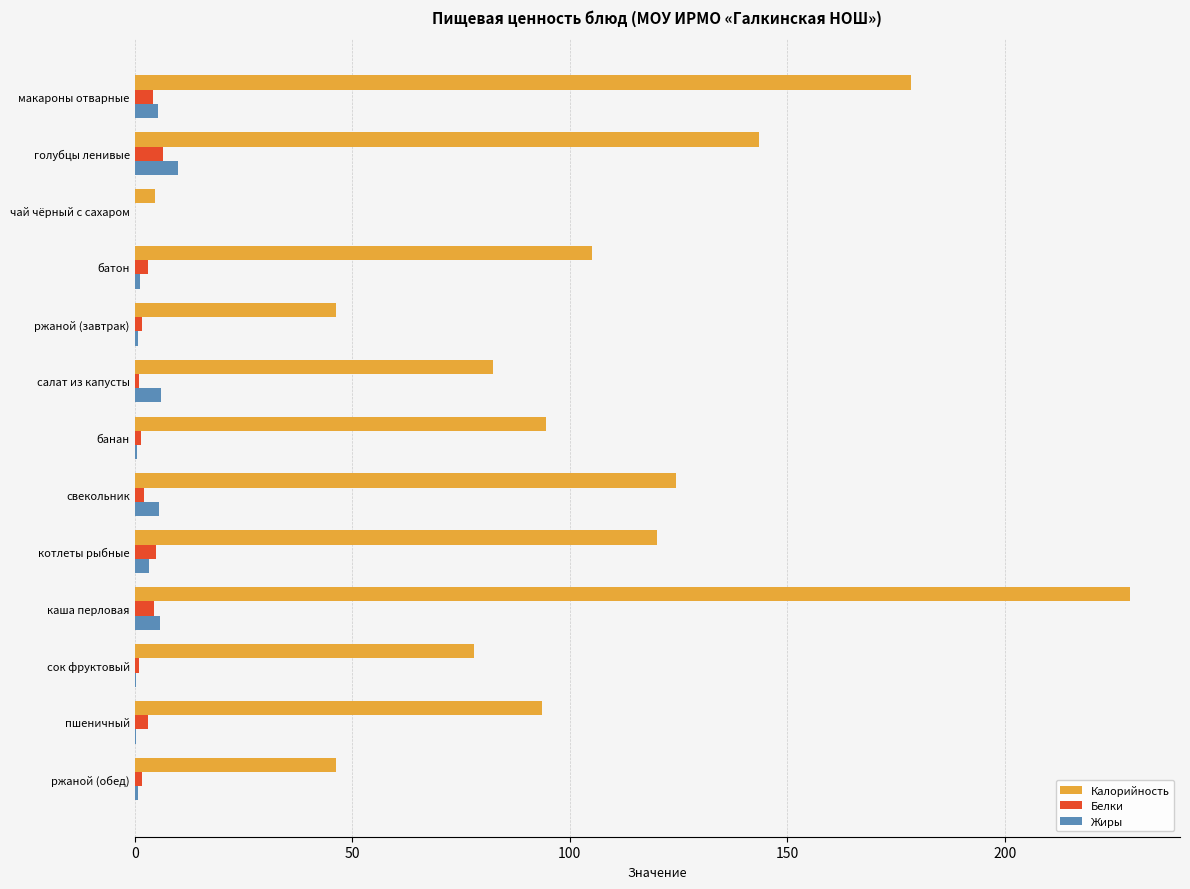

The value of Жиры at чай чёрный с сахаром is 0.0. True or false?

True